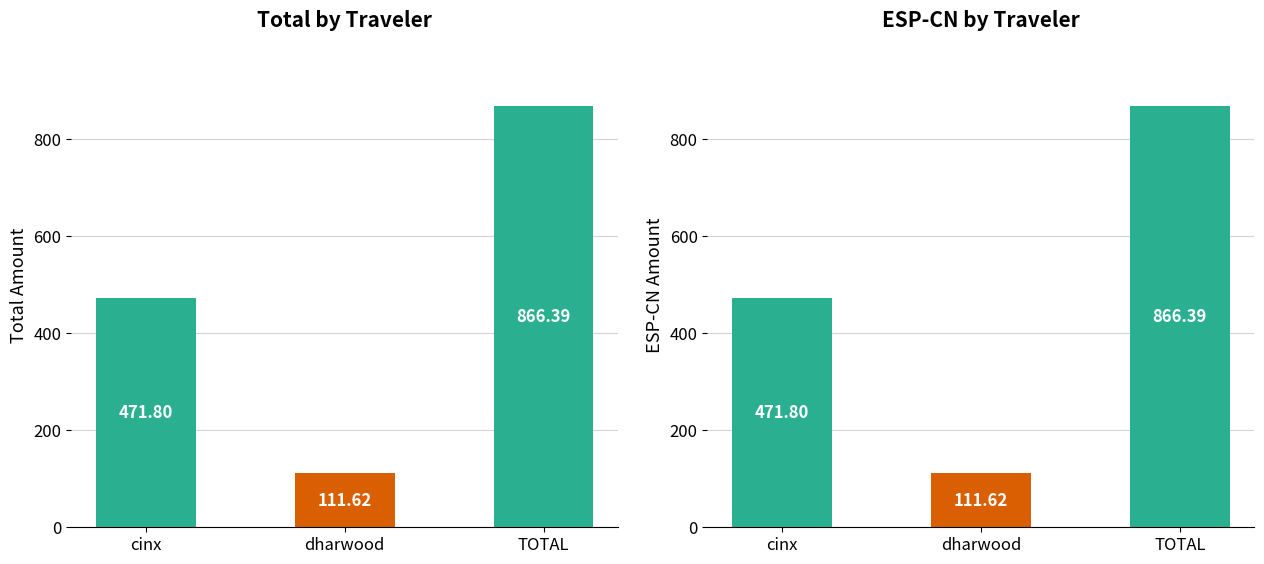

Where is Total nearest to the value 489?

cinx